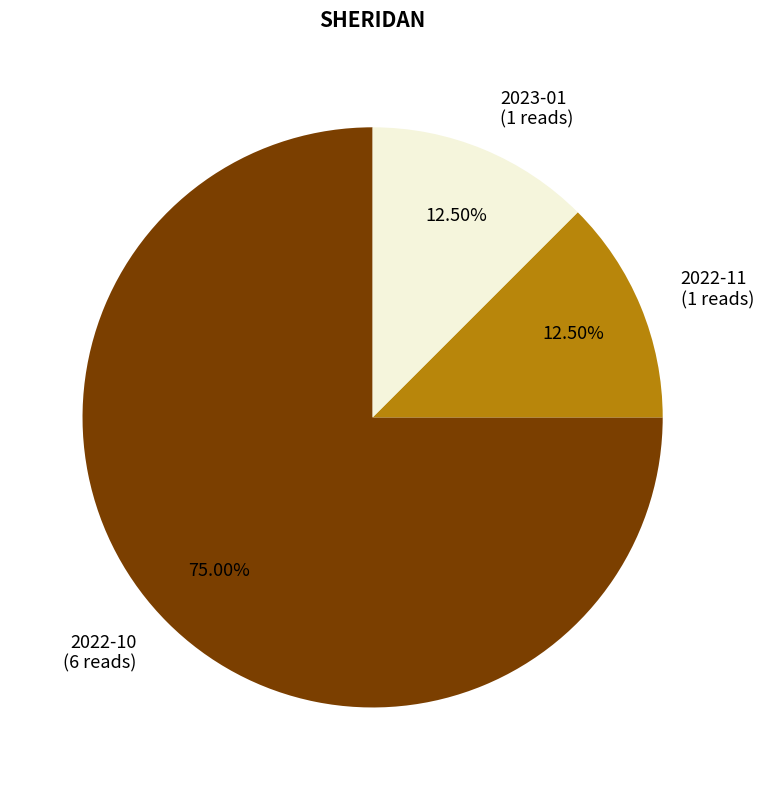

Which has a higher value, 2023-01 (1 reads) or 2022-10 (6 reads)?

2022-10 (6 reads)